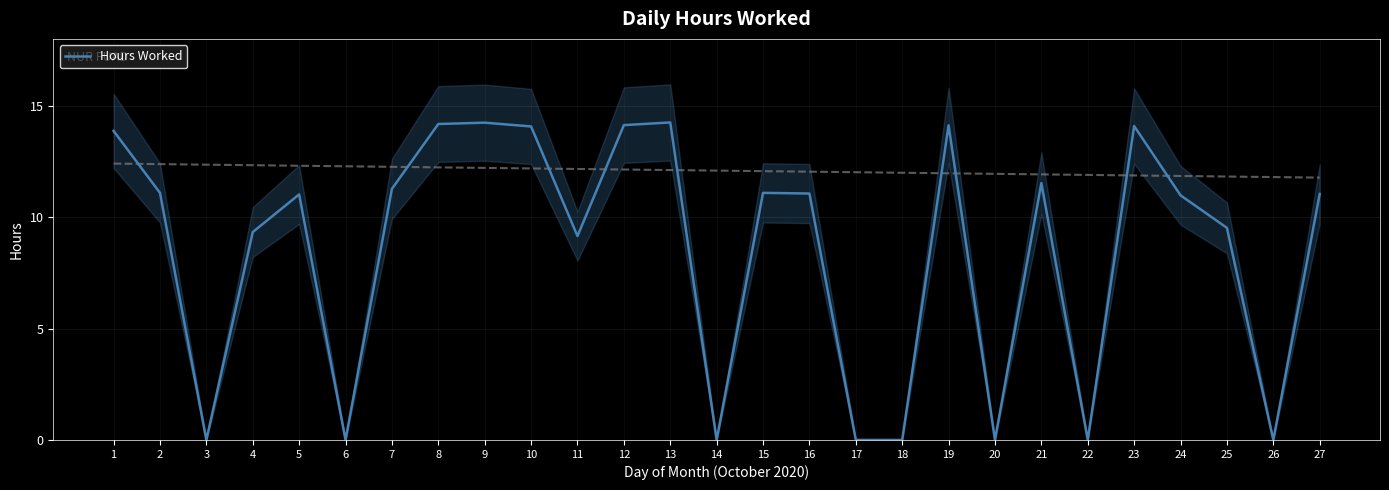

How many series are shown in this chart?

1